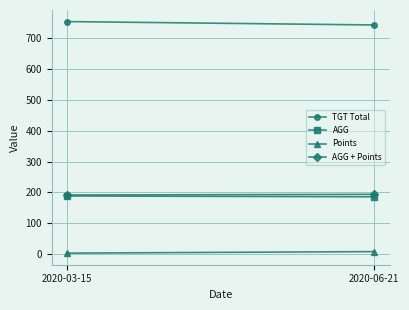

Reading left to right, list all the values displayed in this chart.

TGT Total: 2020-03-15=754.0	2020-06-21=743.0
AGG: 2020-03-15=188.5	2020-06-21=185.8
Points: 2020-03-15=3.0	2020-06-21=8.0
AGG + Points: 2020-03-15=191.5	2020-06-21=193.8